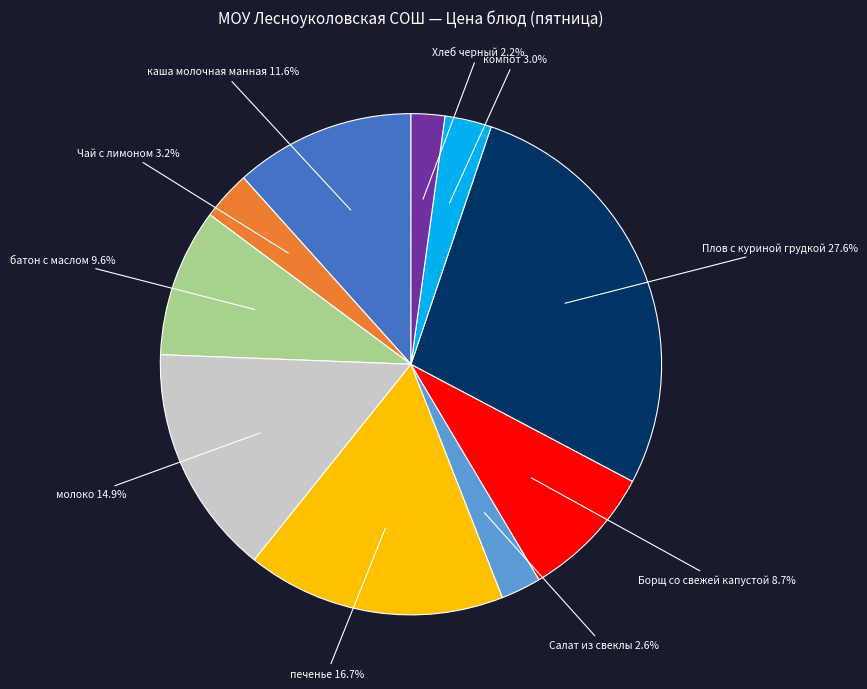

Does any single category account for the majority?

No